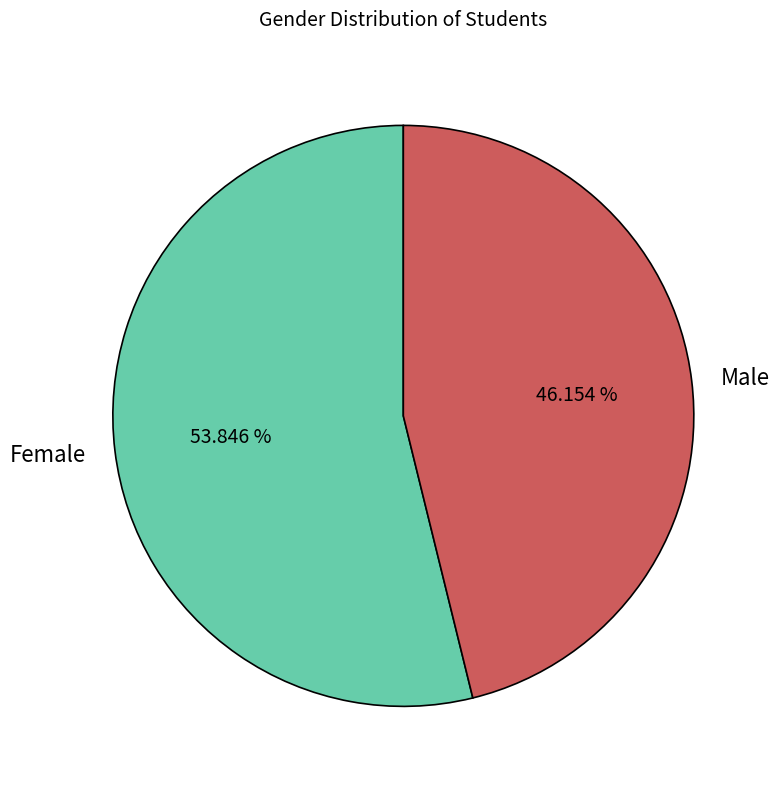

What percentage do Male and Female together represent?

100.0%